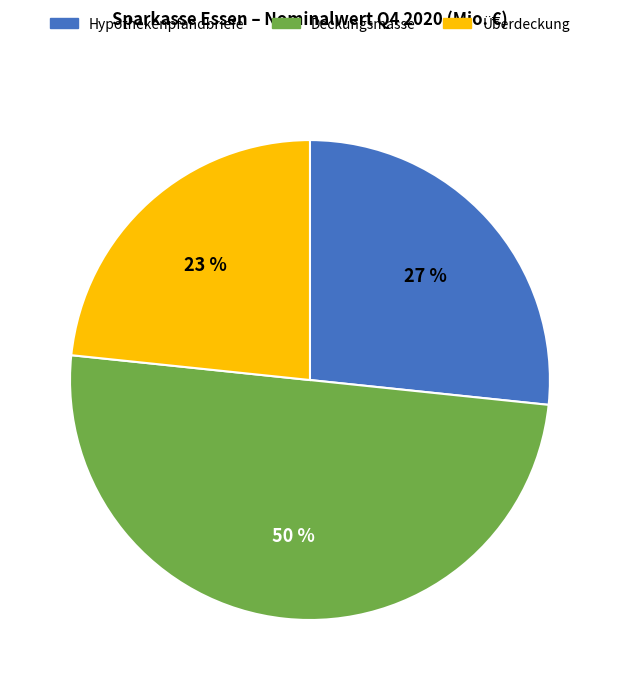

Between Deckungsmasse and Überdeckung, which is larger?

Deckungsmasse